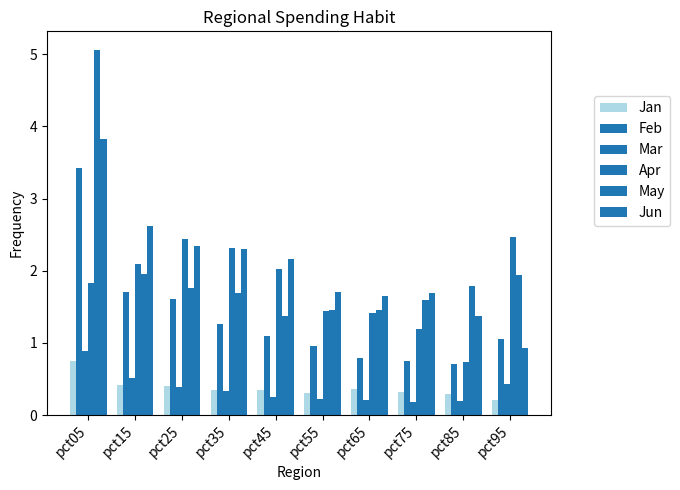

Count the number of data series in this chart.

6